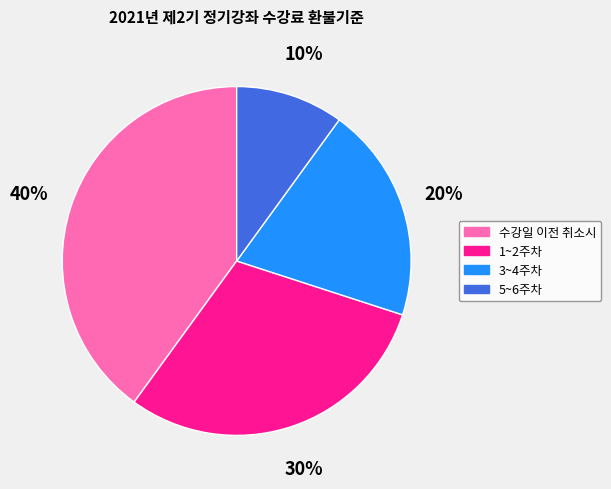

To the nearest percent, what is the average slice percentage?

25%